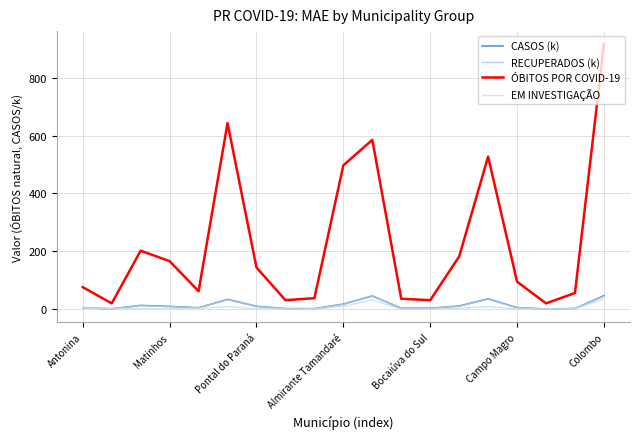

Which series has the largest total across all categories?

ÓBITOS POR COVID-19